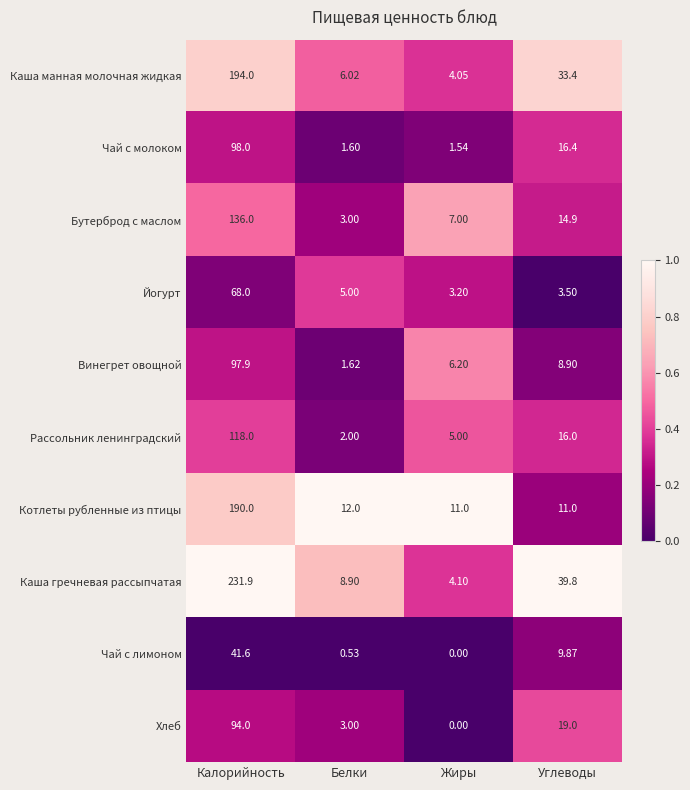

Rank the series by their maximum value, from lowest to highest.

Чай с лимоном, Йогурт, Хлеб, Винегрет овощной, Чай с молоком, Рассольник ленинградский, Бутерброд с маслом, Котлеты рубленные из птицы, Каша манная молочная жидкая, Каша гречневая рассыпчатая